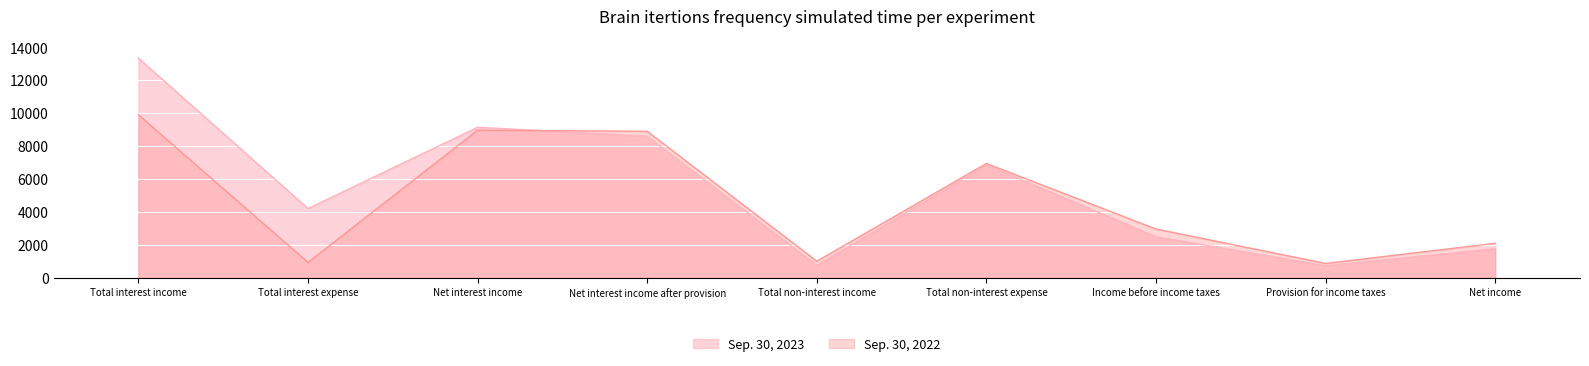

Reading right to left, list all the values displayed in this chart.

Sep. 30, 2023: Net income=1762	Provision for income taxes=727	Income before income taxes=2489	Total non-interest expense=6856	Total non-interest income=751	Net interest income after provision=8594	Net interest income=9139	Total interest expense=4203	Total interest income=13342
Sep. 30, 2022: Net income=2090	Provision for income taxes=867	Income before income taxes=2957	Total non-interest expense=6941	Total non-interest income=1003	Net interest income after provision=8895	Net interest income=8965	Total interest expense=933	Total interest income=9898